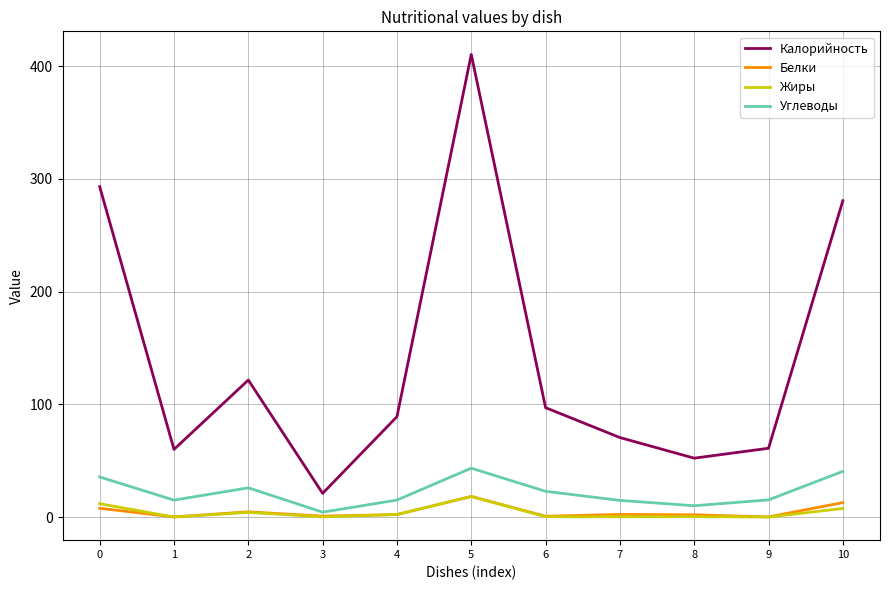

How many lines are shown in the chart?

4